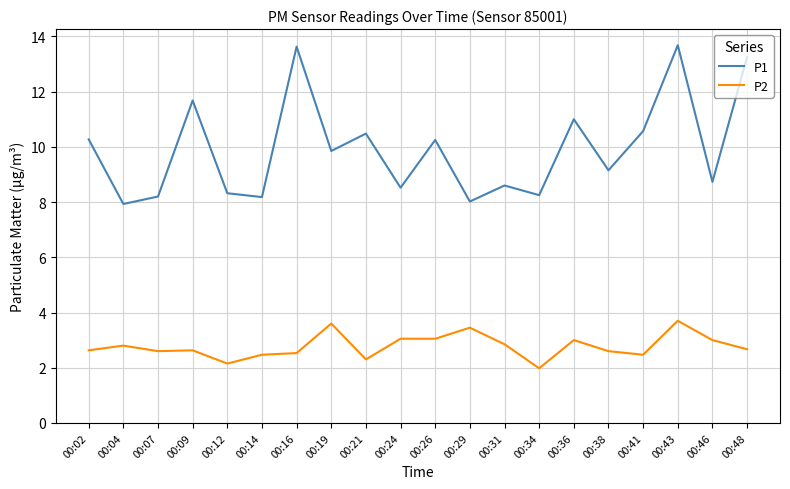

What is the spread (max minus min) of values at 00:46?

5.7